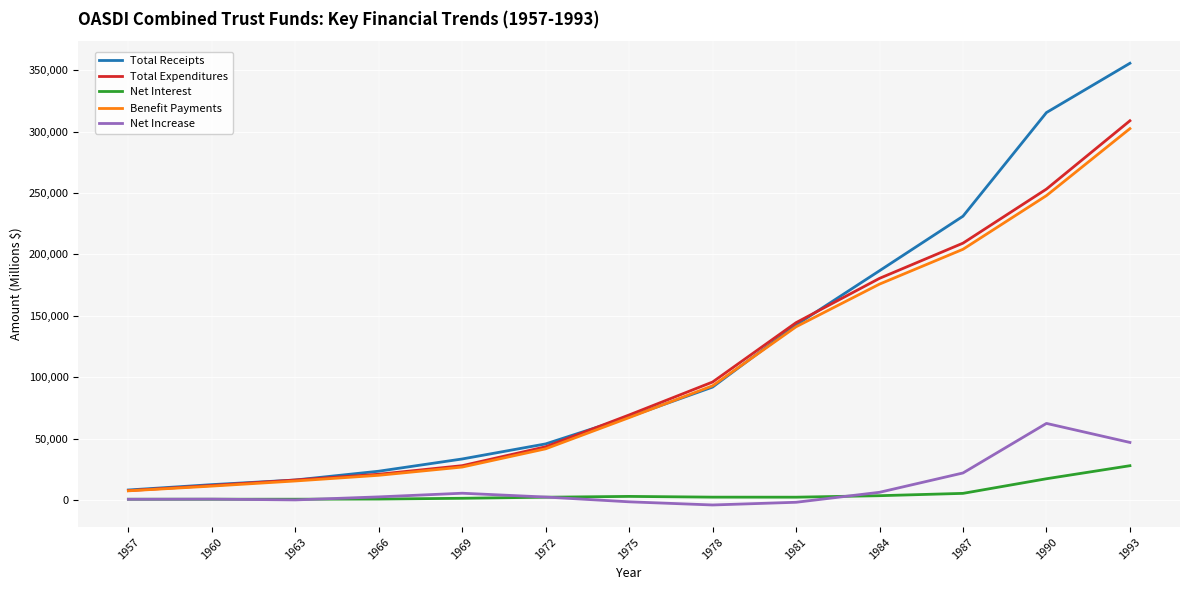

Rank the series at 1987 from highest to lowest value.

Total Receipts, Total Expenditures, Benefit Payments, Net Increase, Net Interest